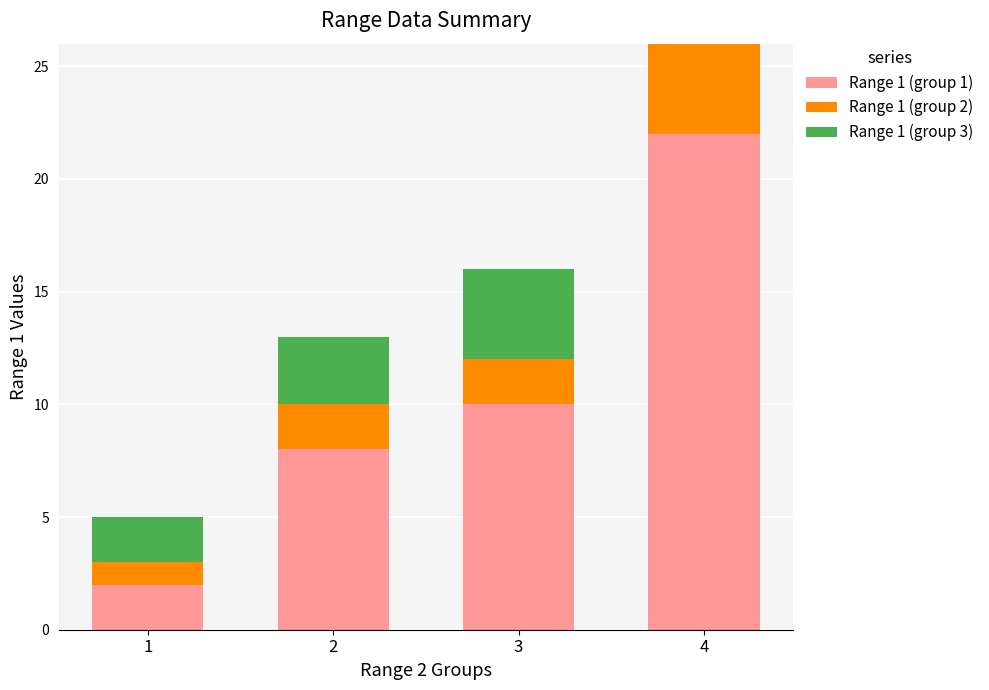

At which category is the sum across all series the highest?

4